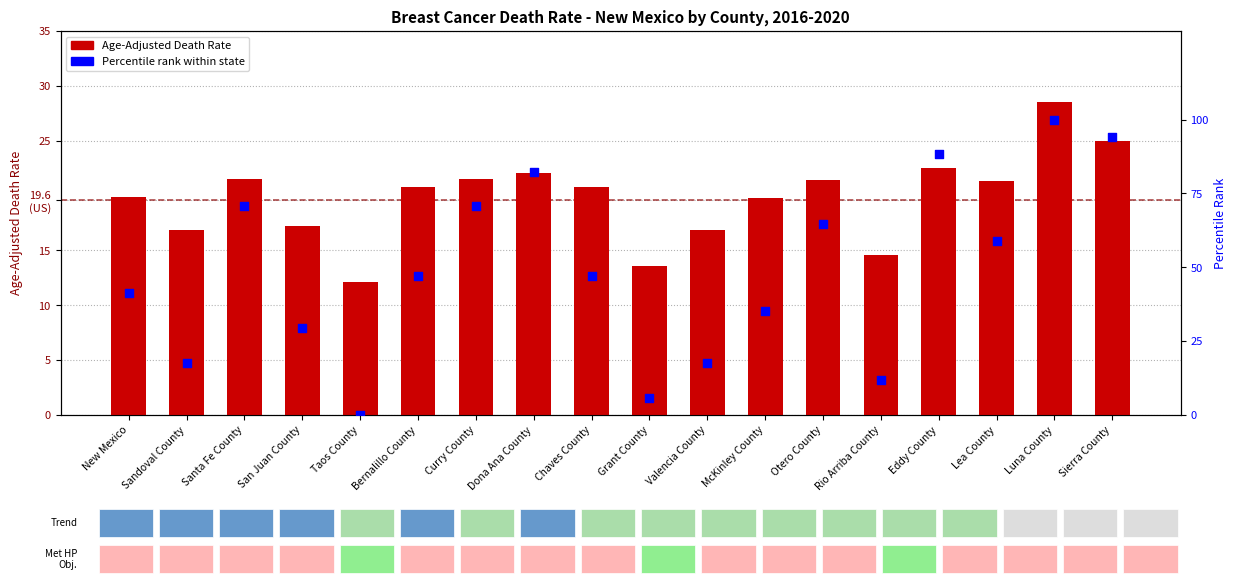

At how many categories does at least one series exceed 86?

3